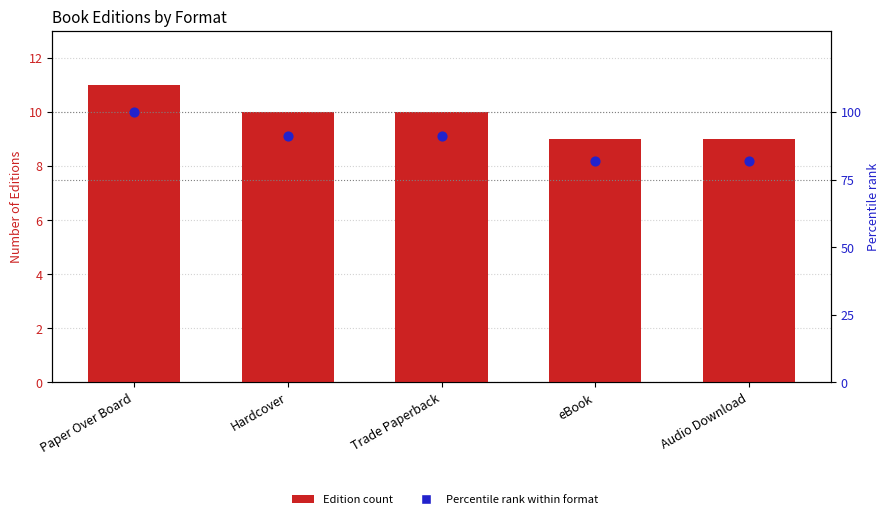

Which series has the largest Y range (max minus min)?

Percentile rank